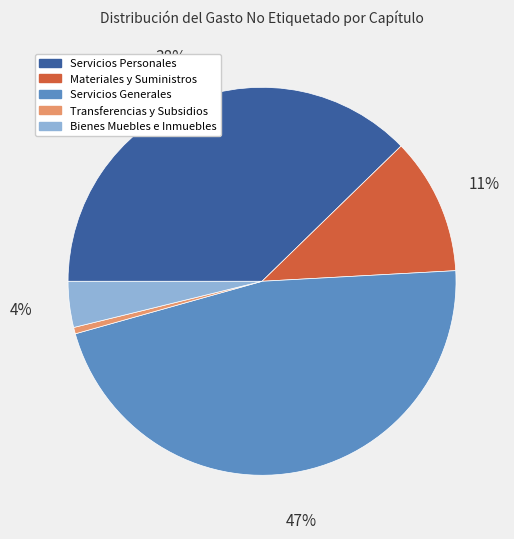

Rank the categories by value from highest to lowest.

Servicios Generales, Servicios Personales, Materiales y Suministros, Bienes Muebles e Inmuebles, Transferencias y Subsidios